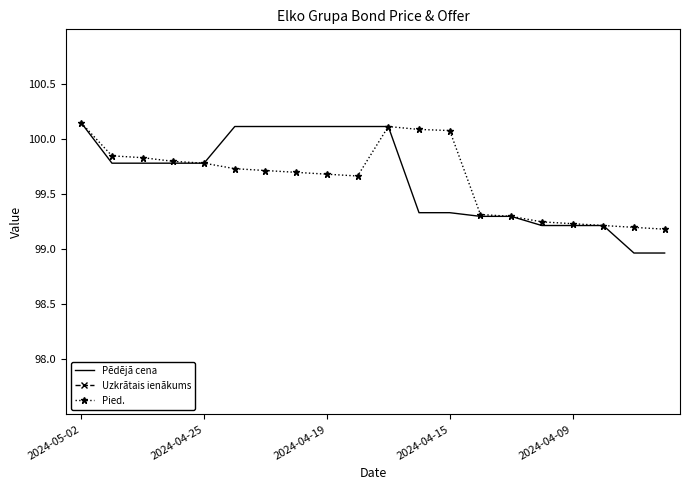

True or false: Pēdējā cena has more than 1 interior local peaks.

False